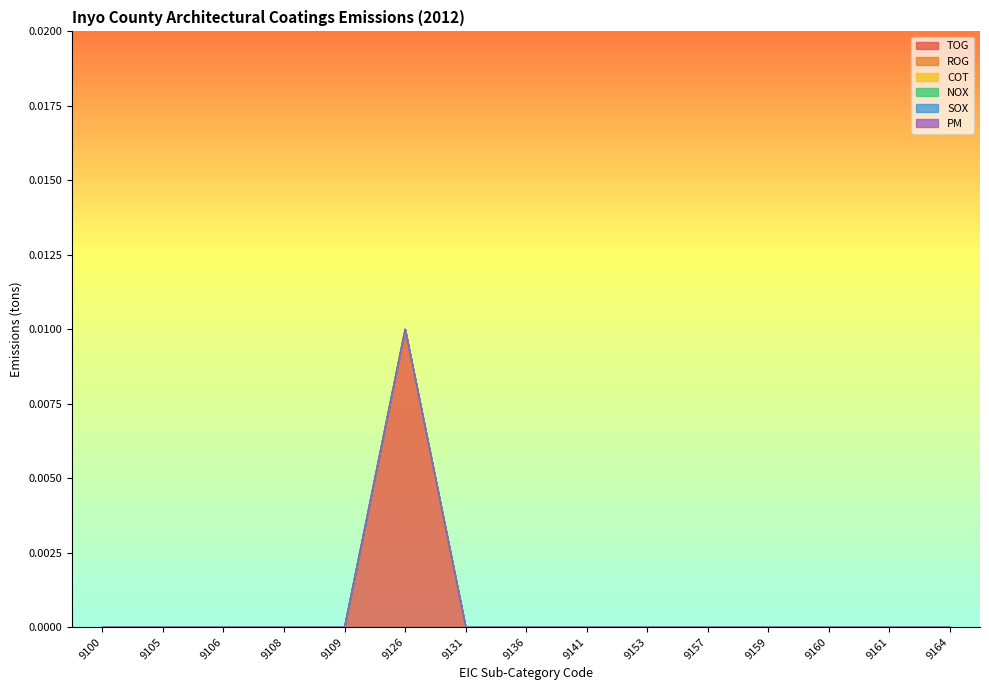

True or false: TOG and PM cross at least once.

False